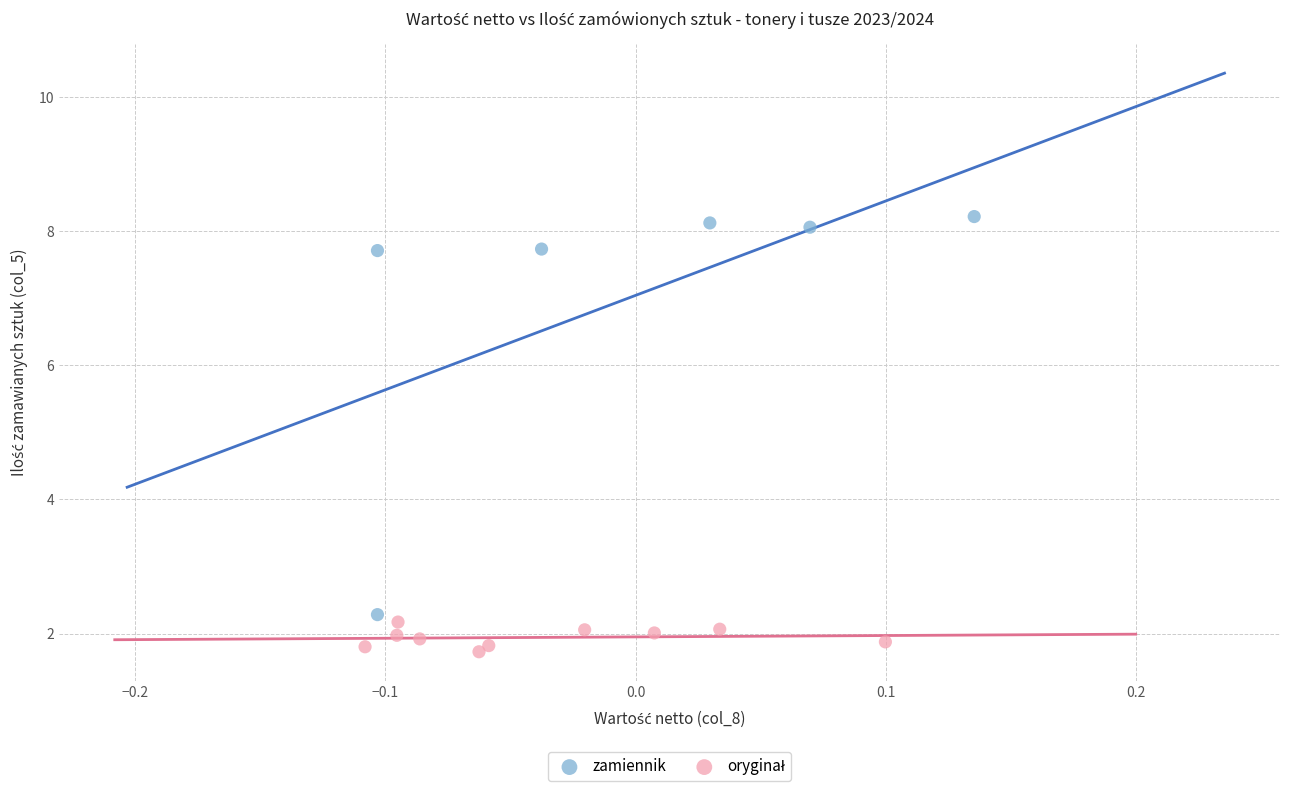

Which series contains the highest Y value?

zamiennik